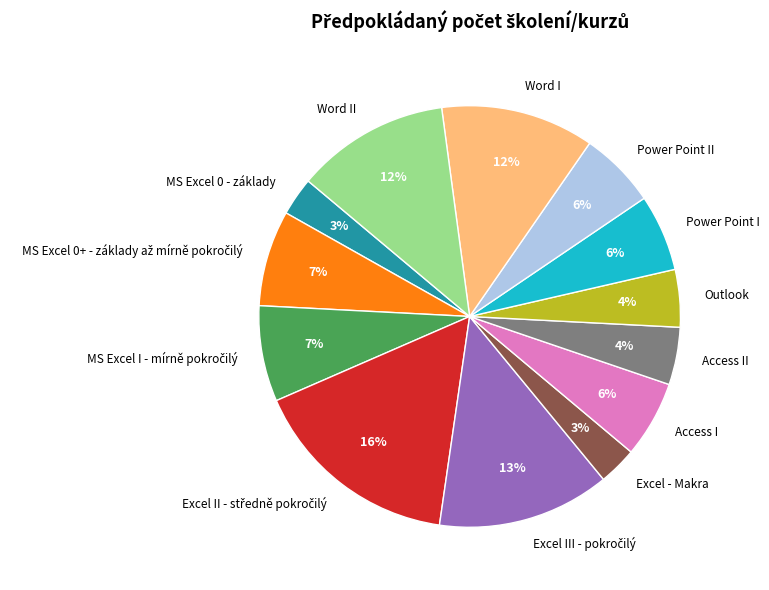

True or false: Power Point II accounts for 1% of the total.

False